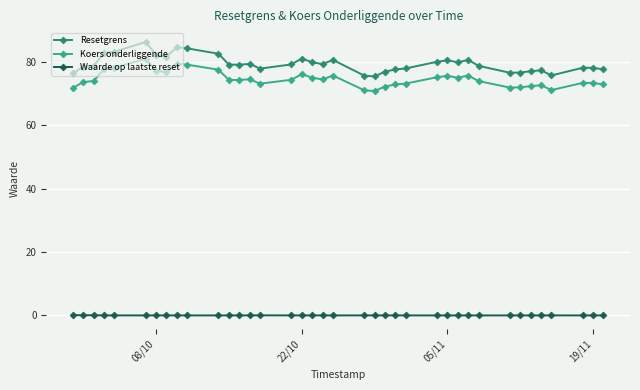

In Resetgrens, how many points are lower than both neighbors (excluding endpoints)?

8